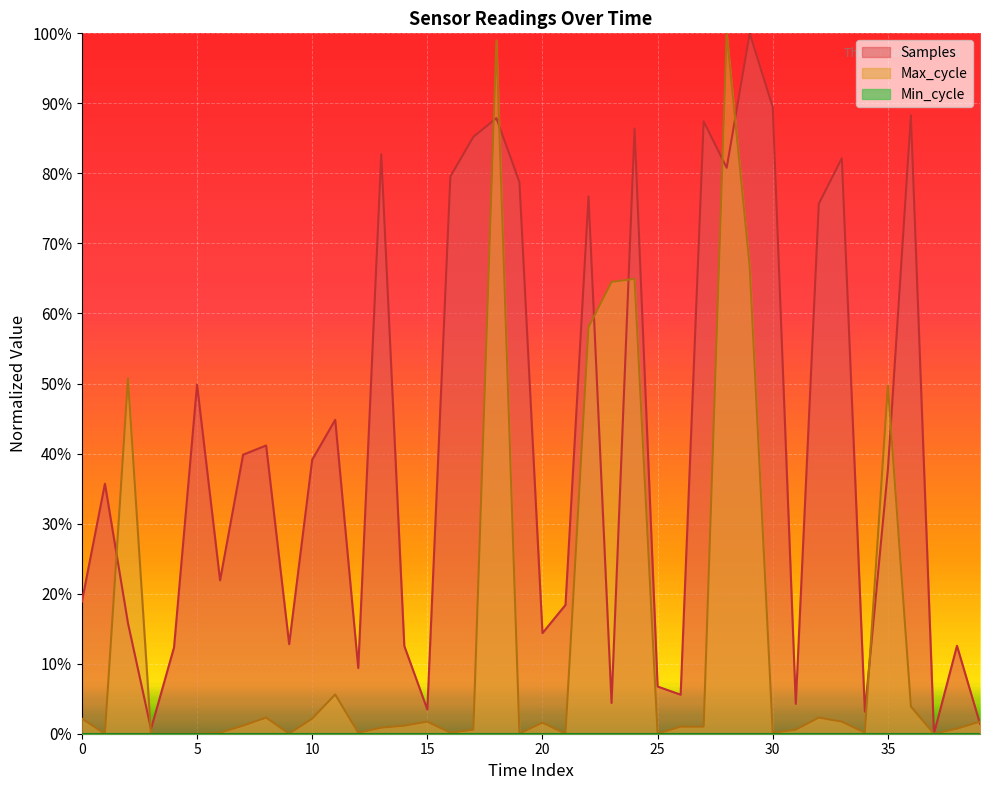

What is the difference between the maximum and second lowest values in the Max_cycle series?

1.0